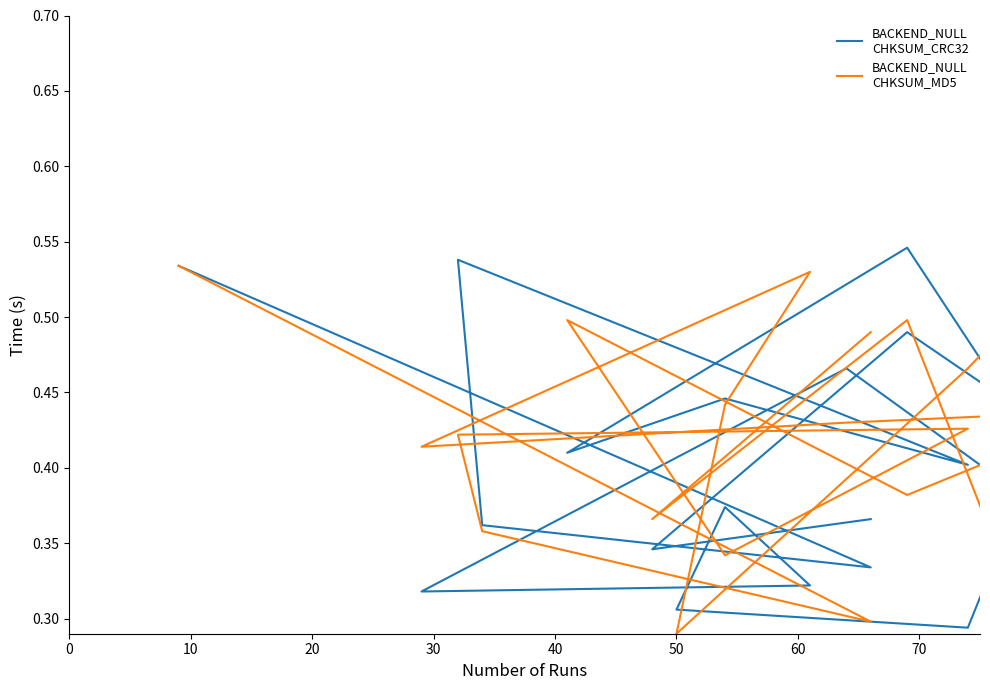

In BACKEND_NULL
CHKSUM_CRC32, how many points are higher than both neighbors (excluding endpoints)?

7